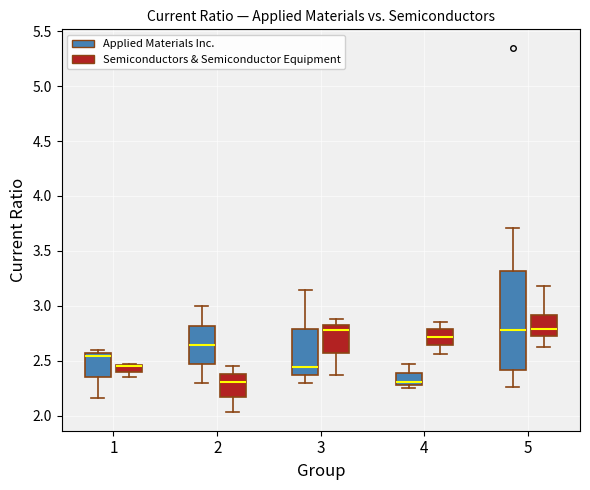

Where does the lower whisker of the box for 5 (Applied Materials Inc.) end on the y-axis? The values are not printed on the chart, so give them approximately, as read against the axis.

2.25